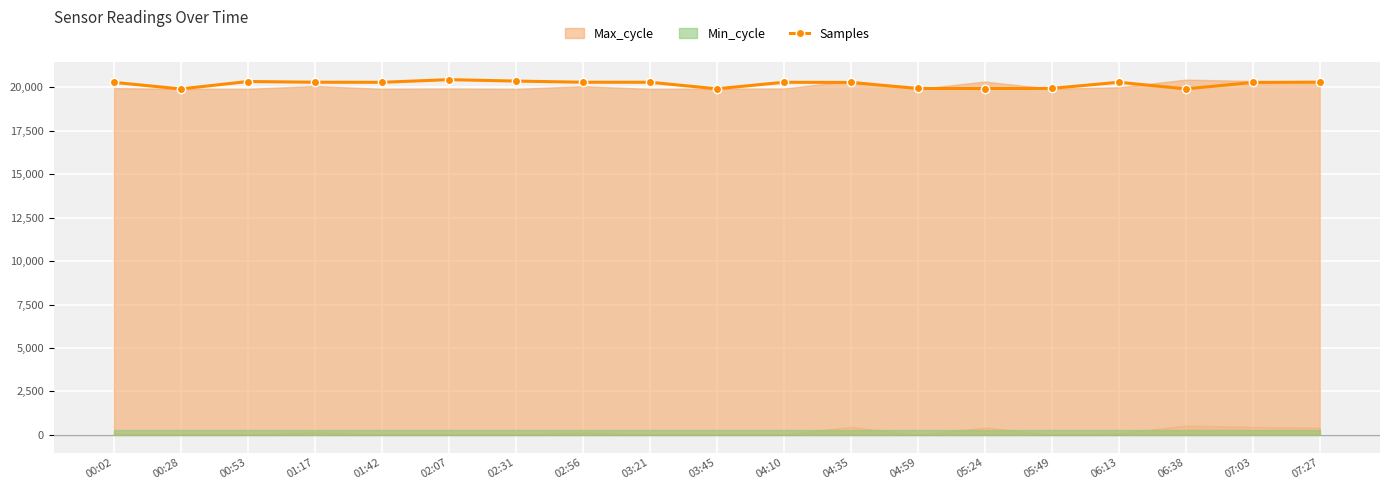

What is the label of the 4th point from the right?

06:13